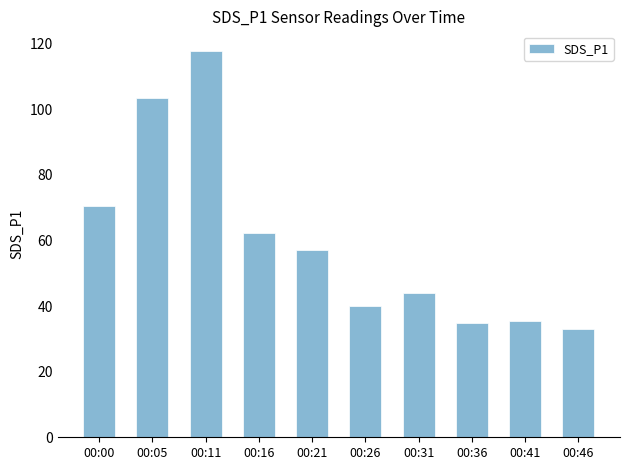

What is the change in value from 00:11 to 00:26?

-77.7